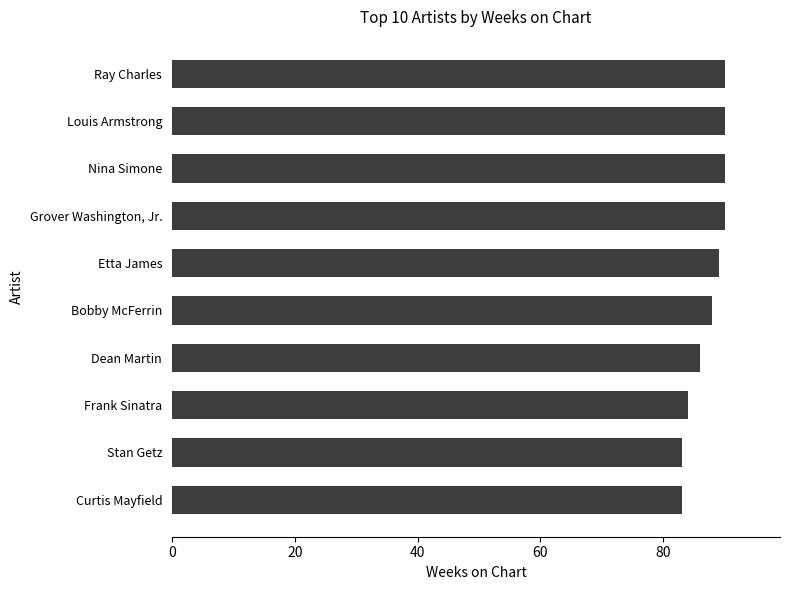

True or false: the data shows 26 at Etta James.

False